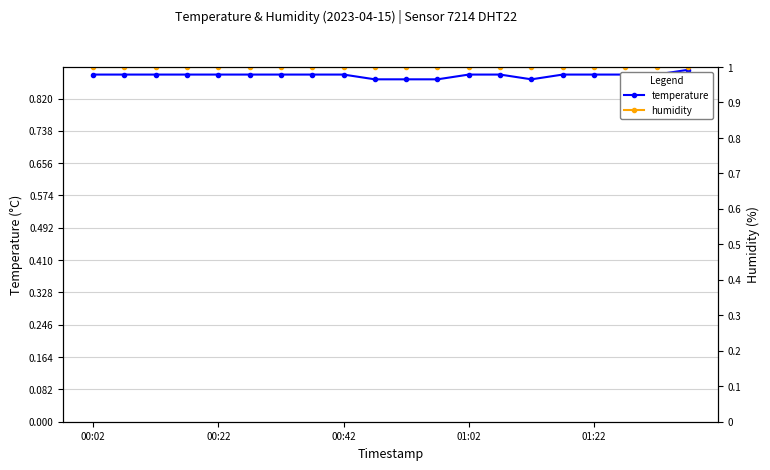

Rank the series by their maximum value, from highest to lowest.

humidity, temperature